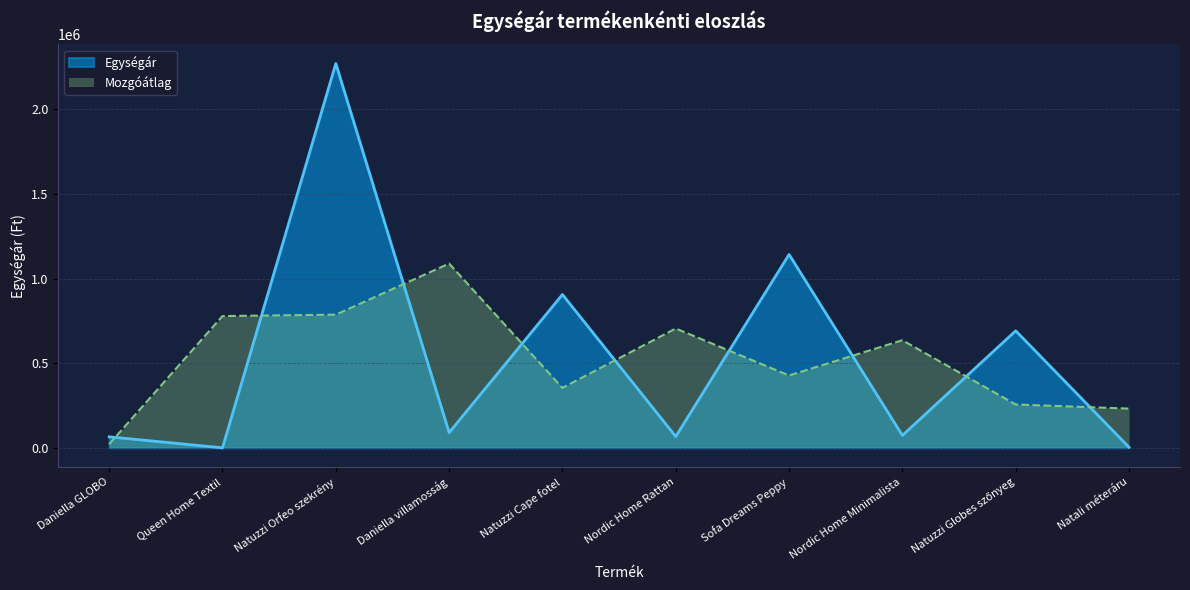

What is the label of the 5th point from the right?

Nordic Home Rattan